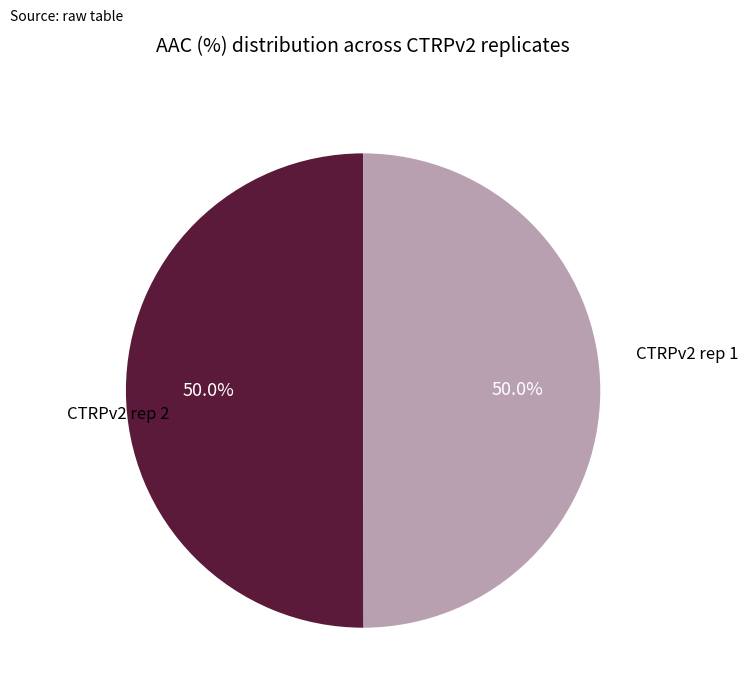

How many segments does this pie chart have?

2